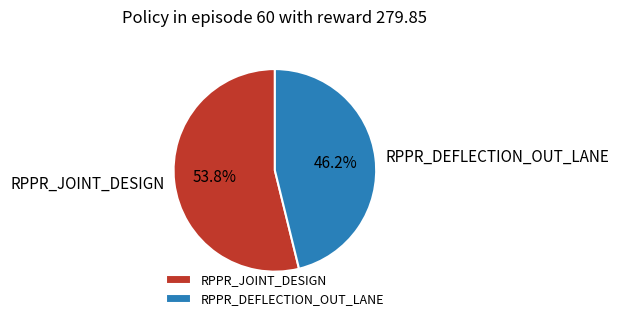

How many segments does this pie chart have?

2